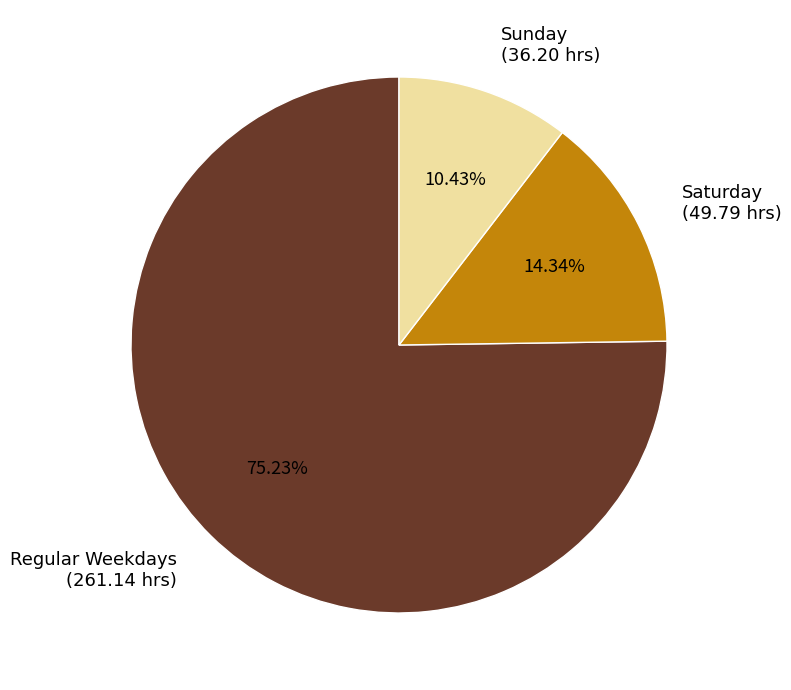

Which category has the smallest portion of the pie?

Sun